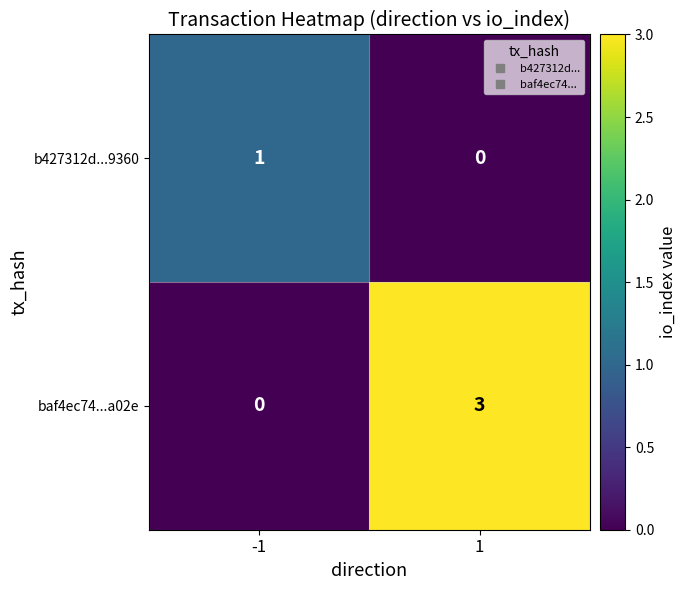

Which series has the largest total across all categories?

baf4ec74...a02e